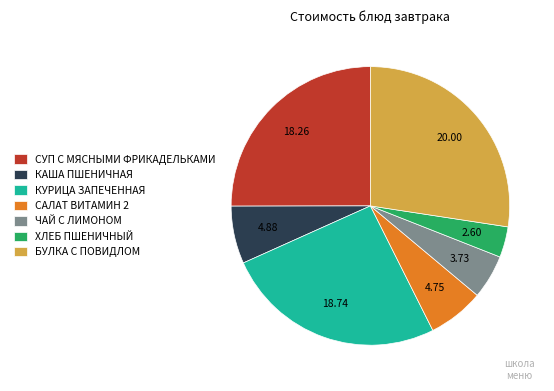

Between ХЛЕБ ПШЕНИЧНЫЙ and КАША ПШЕНИЧНАЯ, which is larger?

КАША ПШЕНИЧНАЯ